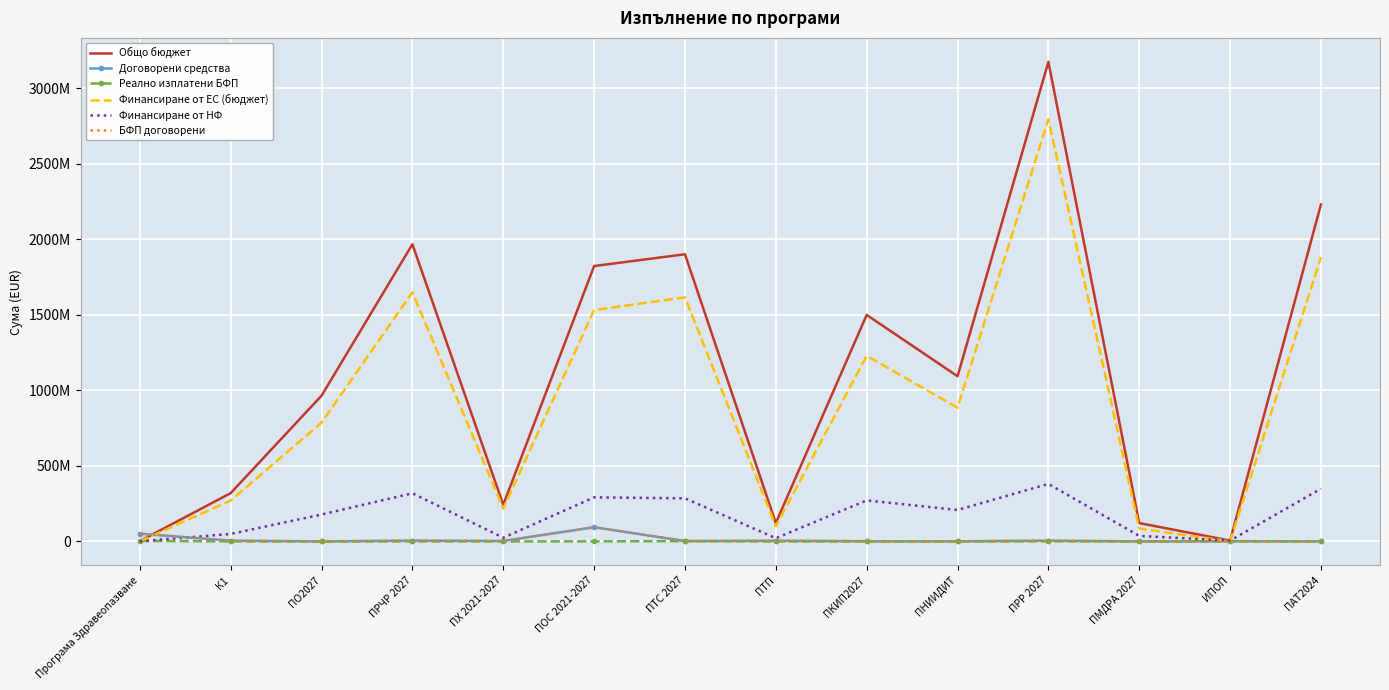

What is the label of the 9th point from the left?

ПКИП2027